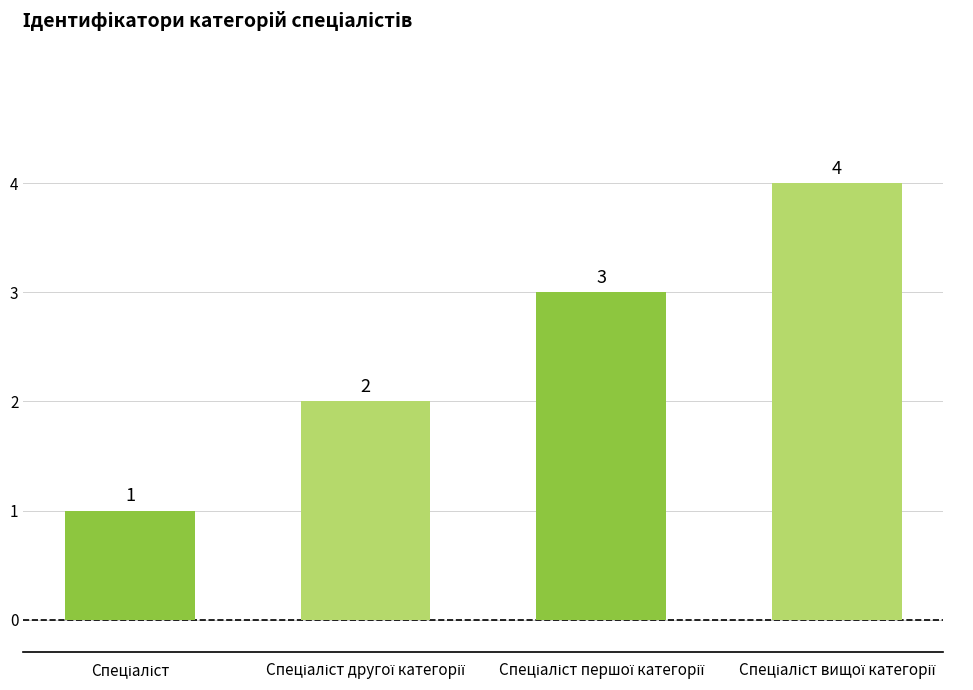

What is the difference between the maximum and minimum values?

3